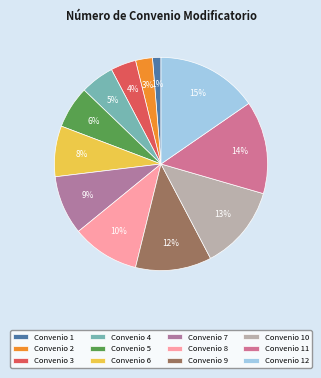

Is there a majority slice in this chart?

No